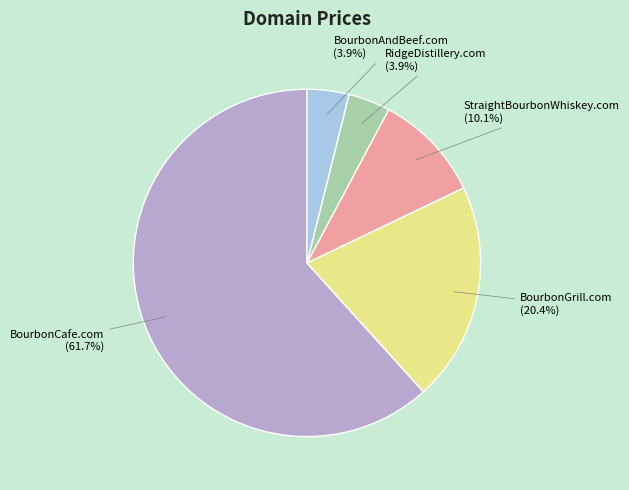

To the nearest percent, what is the combined percentage of RidgeDistillery.com and StraightBourbonWhiskey.com?

14%